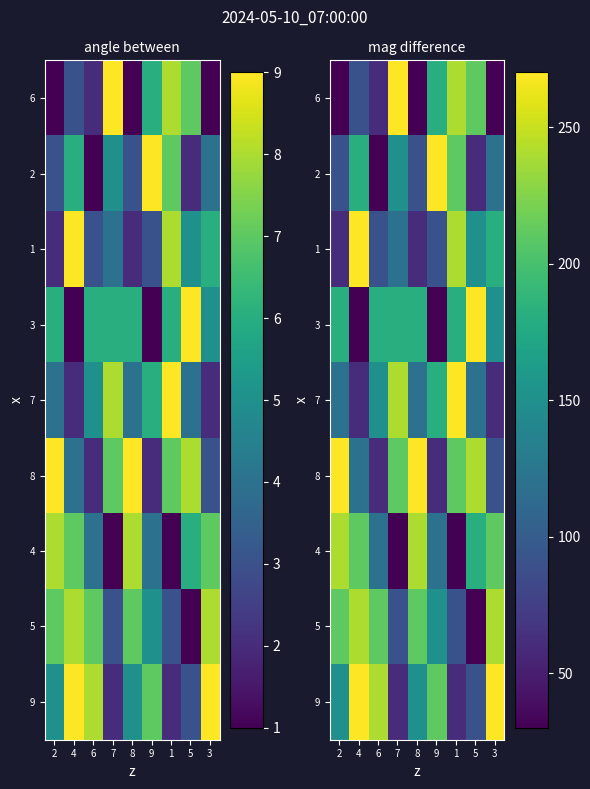

Which label corresponds to the largest value in the chart?

7